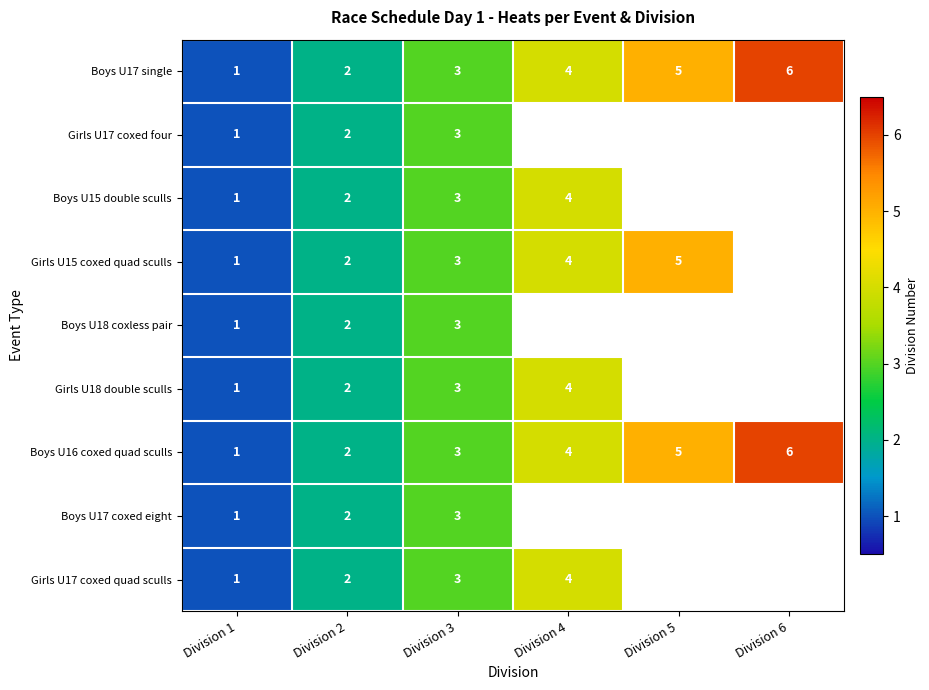

What is the difference between the Girls U18 double sculls values at Division 1 and Division 4?

3